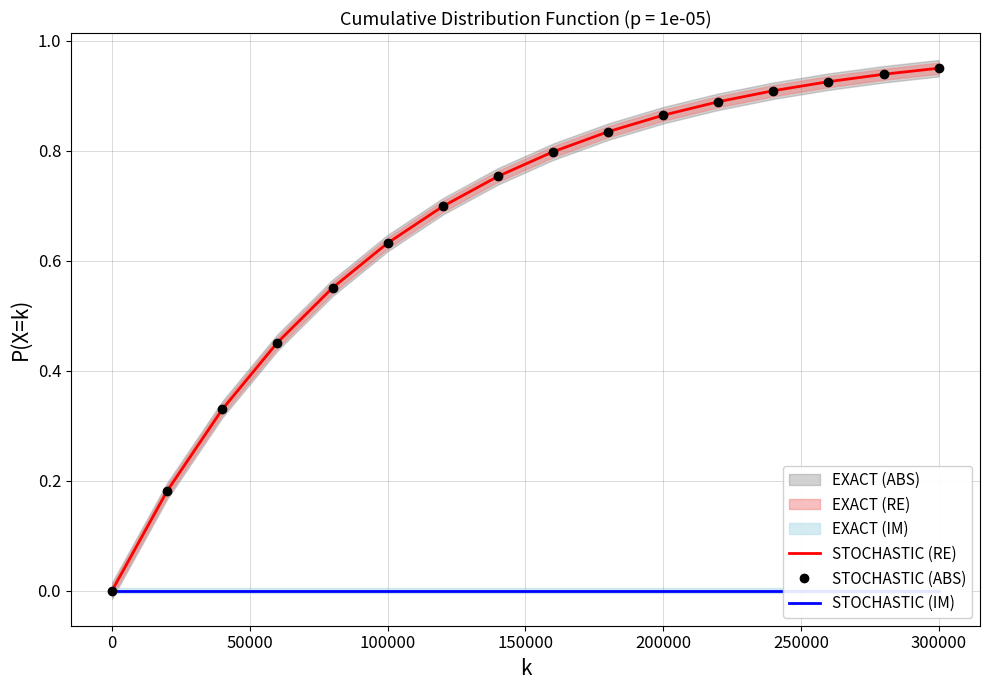

What is the value of the STOCHASTIC (ABS) point at the 6th from the left?

0.6